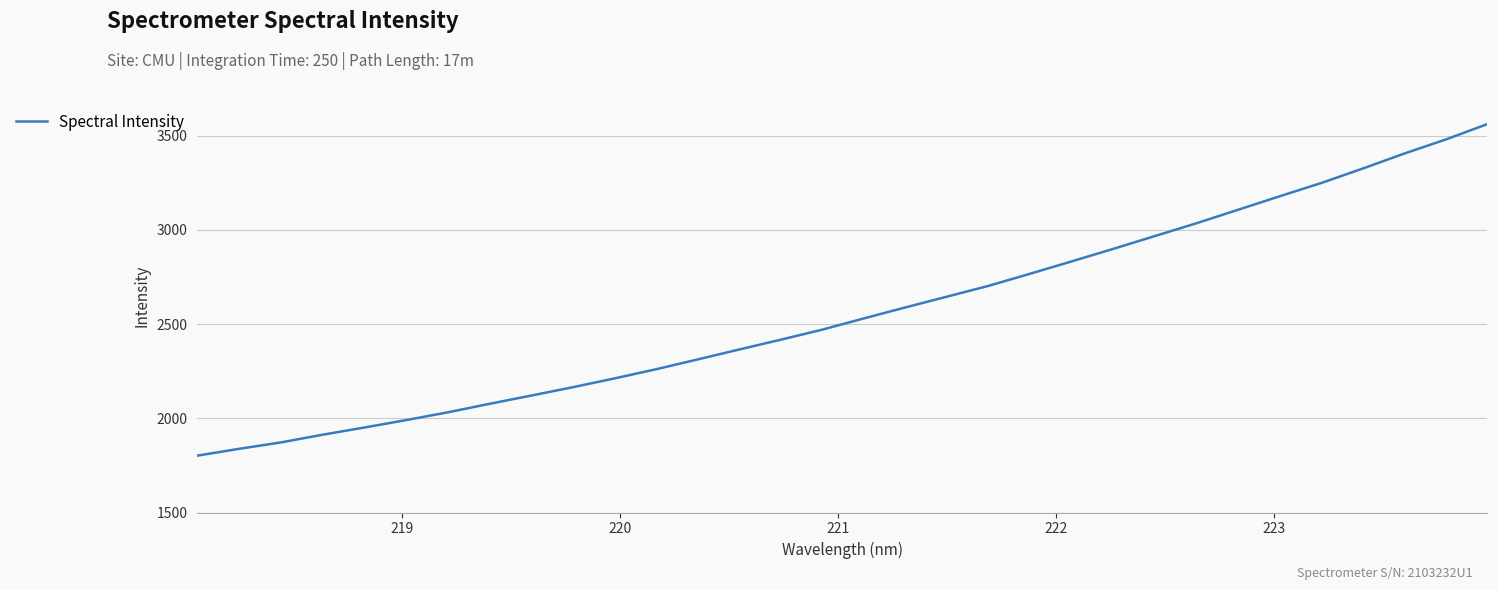

What is the difference between the maximum and minimum values?

1759.3